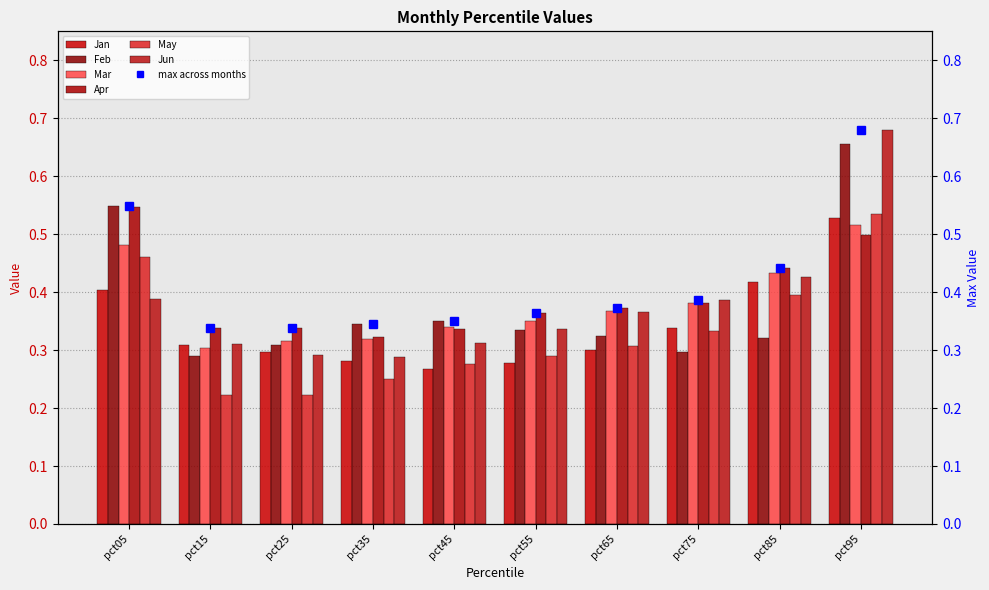

What is the total value across all series at pct25?

1.8